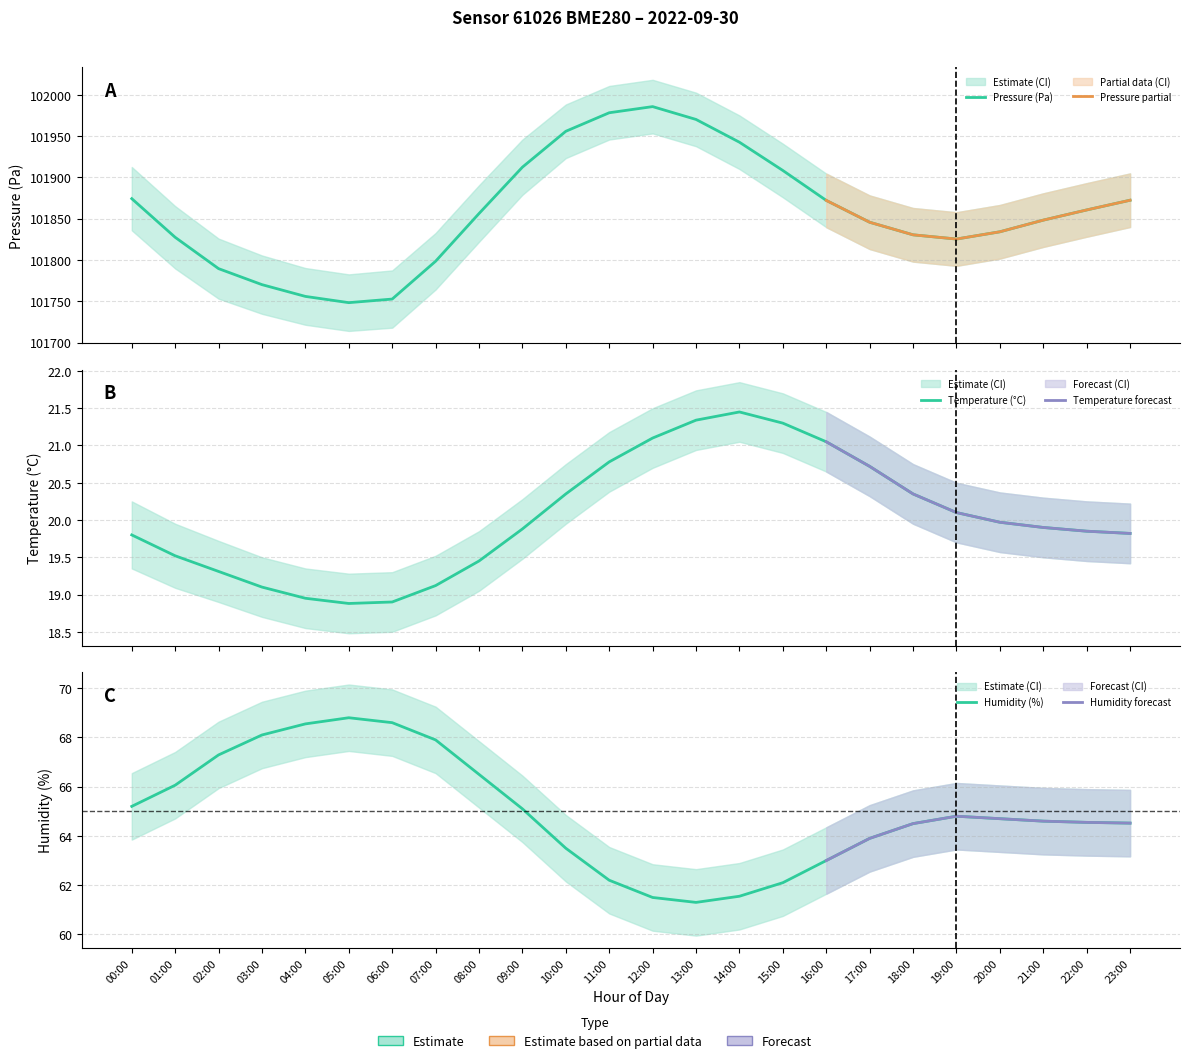

What is the label of the 8th point from the left?

07:00